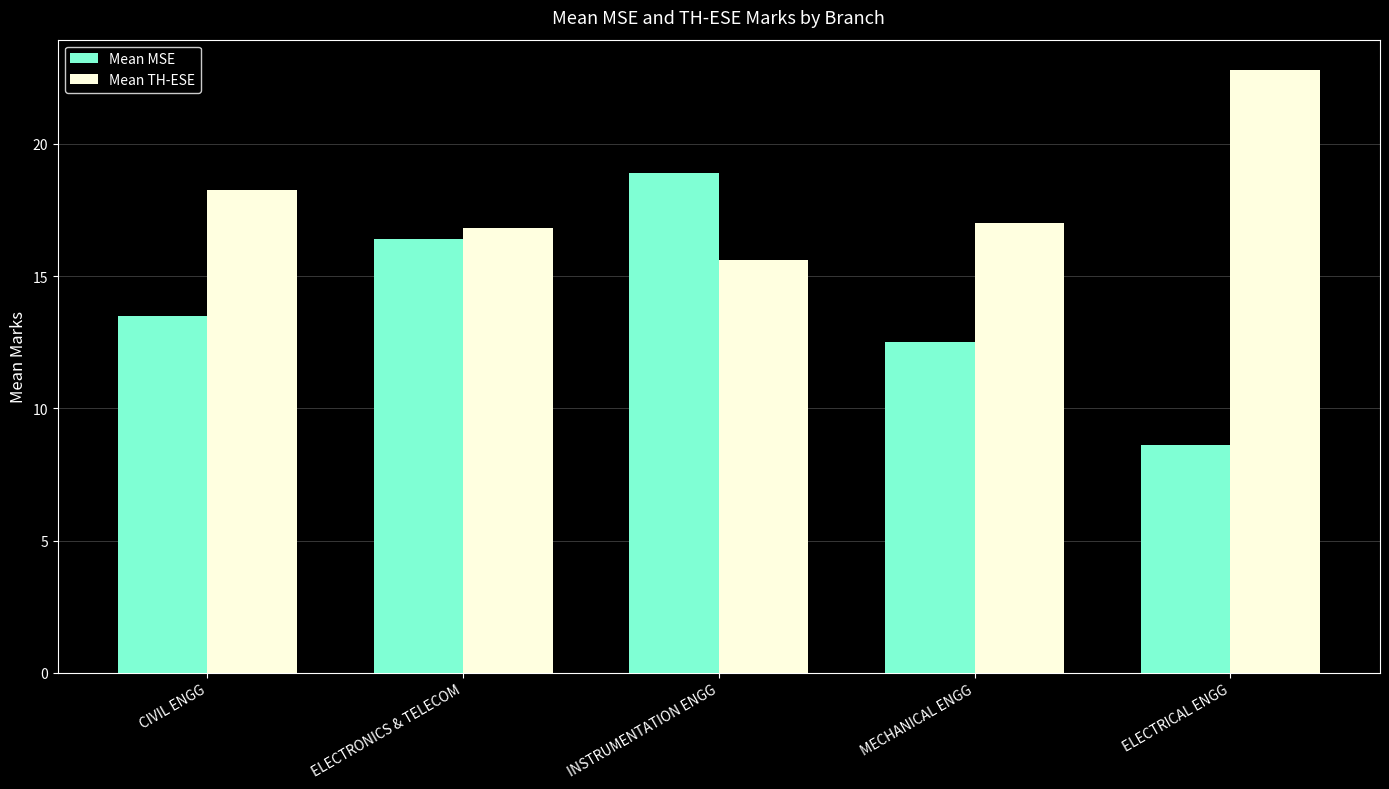

The value of Mean MSE at ELECTRICAL ENGG is 8.6. True or false?

True